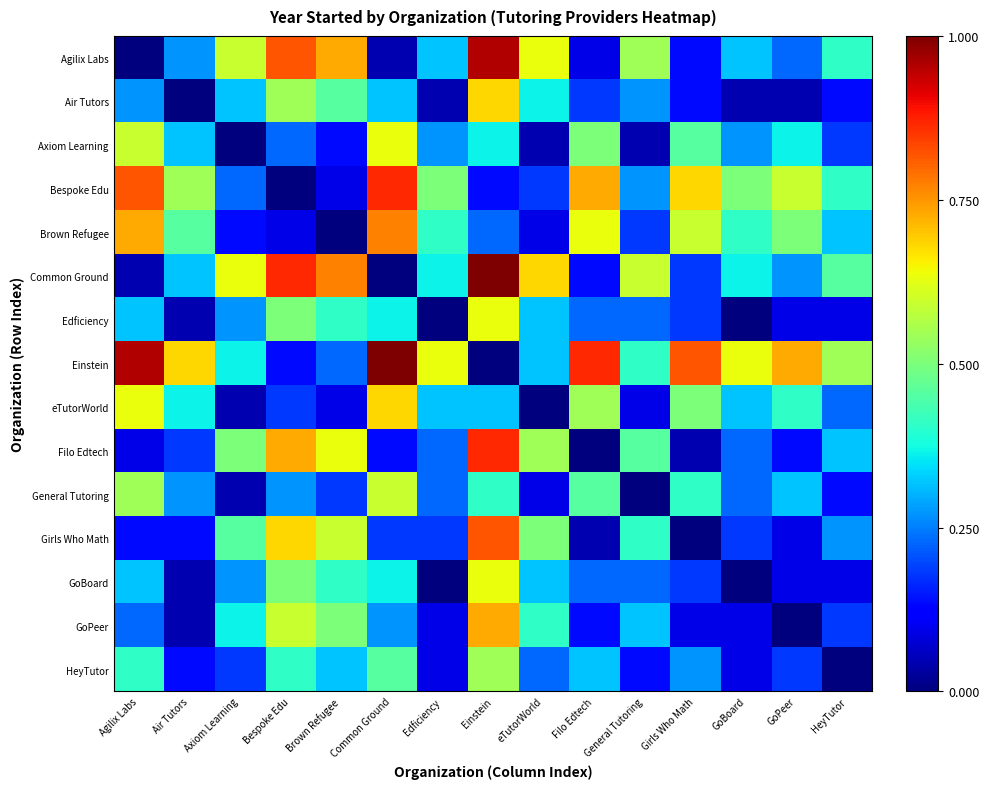

Which label corresponds to the largest value in the chart?

Einstein